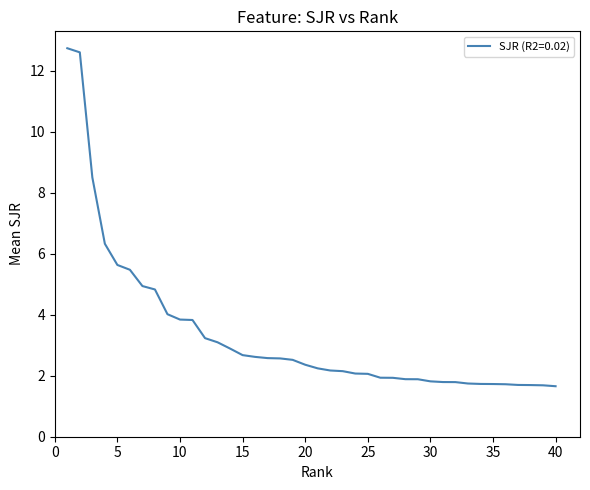

What is the difference between the maximum and minimum values?

11.1